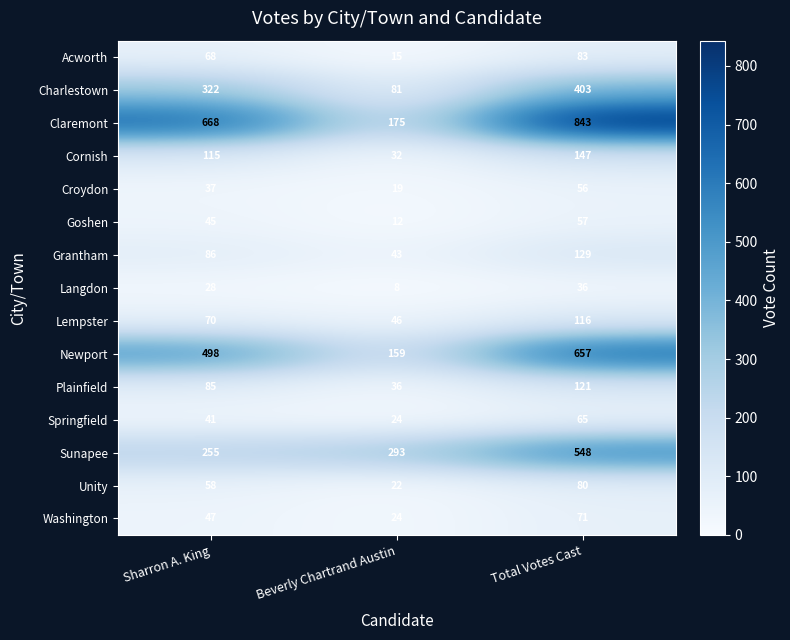

At which label is Sunapee closest to 401?

Beverly Chartrand Austin